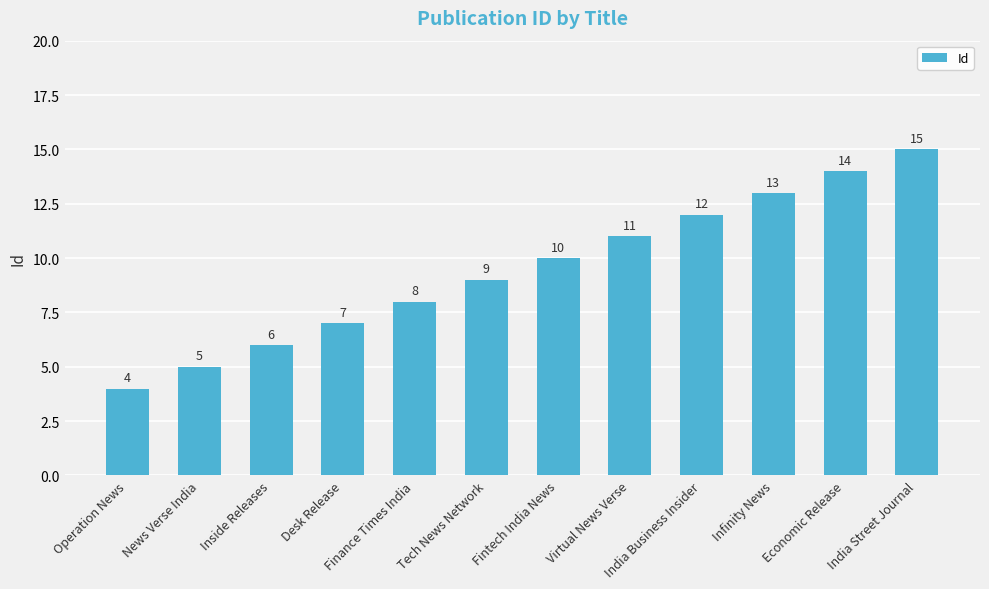

What position from the right is Economic Release?

2